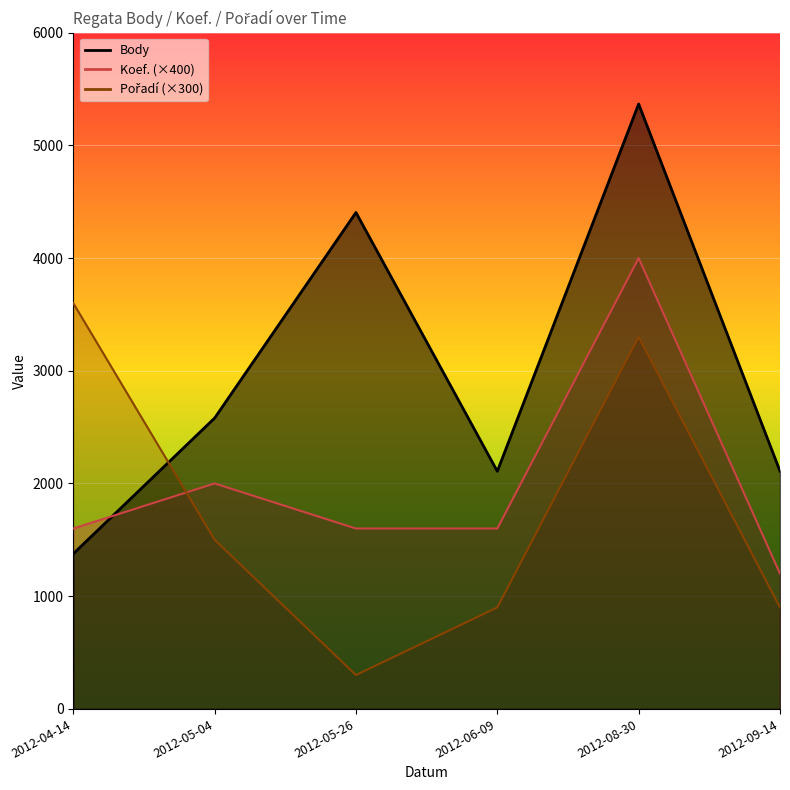

What is the value of the Koef. point at the 6th from the left?

1200